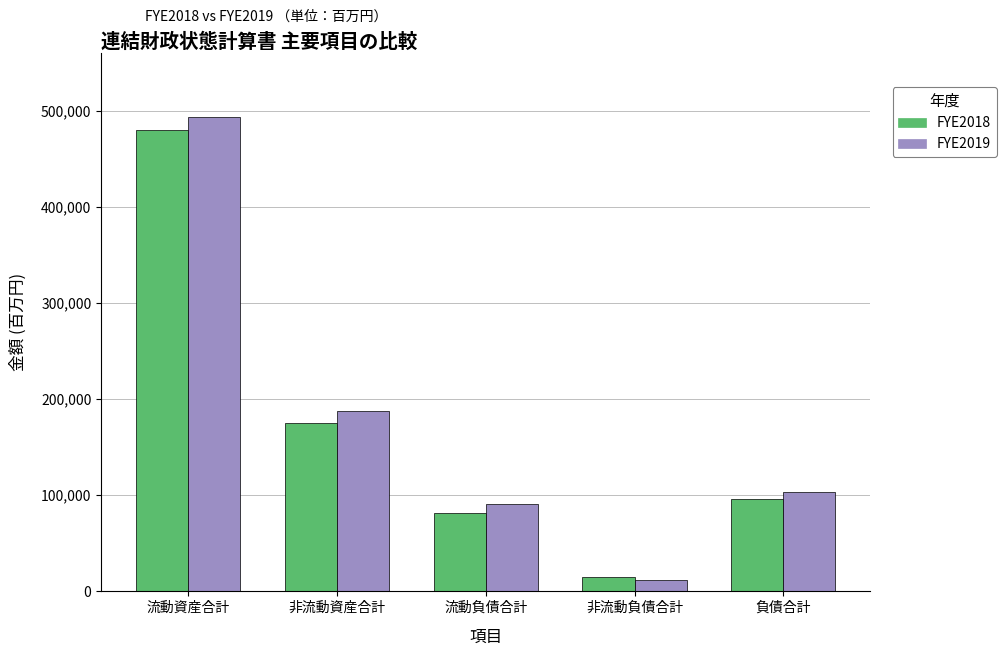

The FYE2019 series shows 90794 at 流動負債合計. True or false?

True